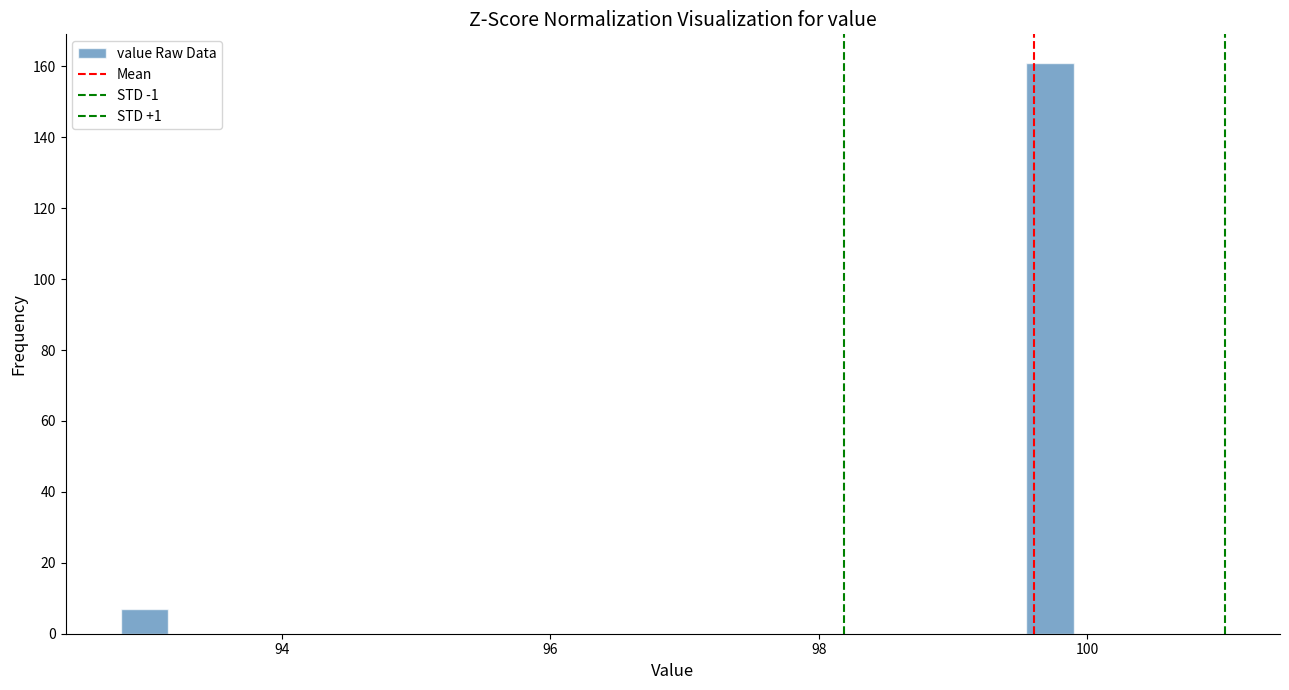

Read against the x-axis, roughly where is the centre of the tallest bar?

99.8